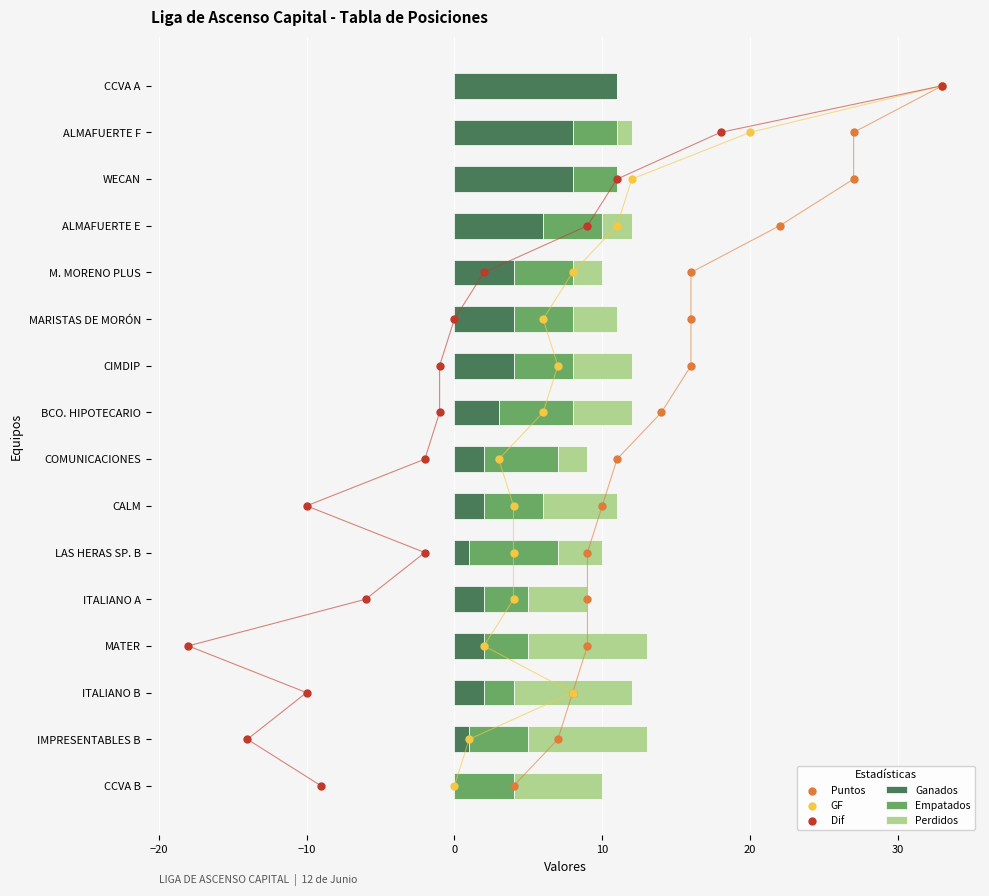

Which series contains the highest Y value?

Puntos